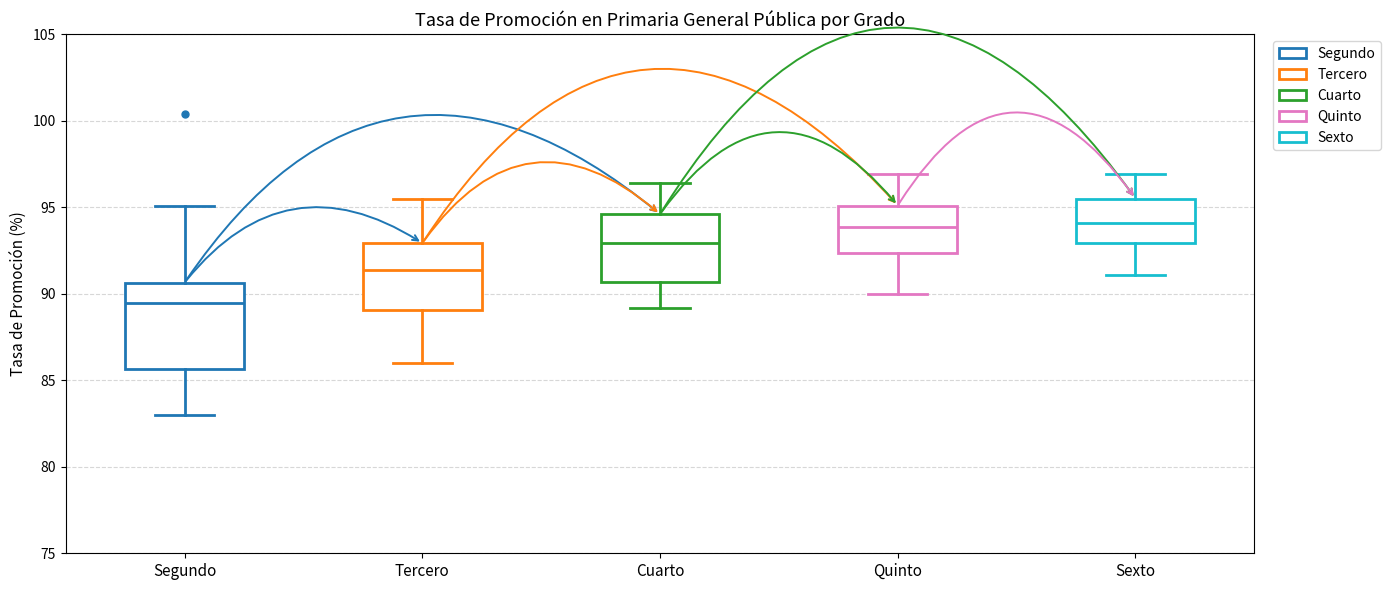

Which box is the tallest, from its lower edge to its upper edge?

Segundo